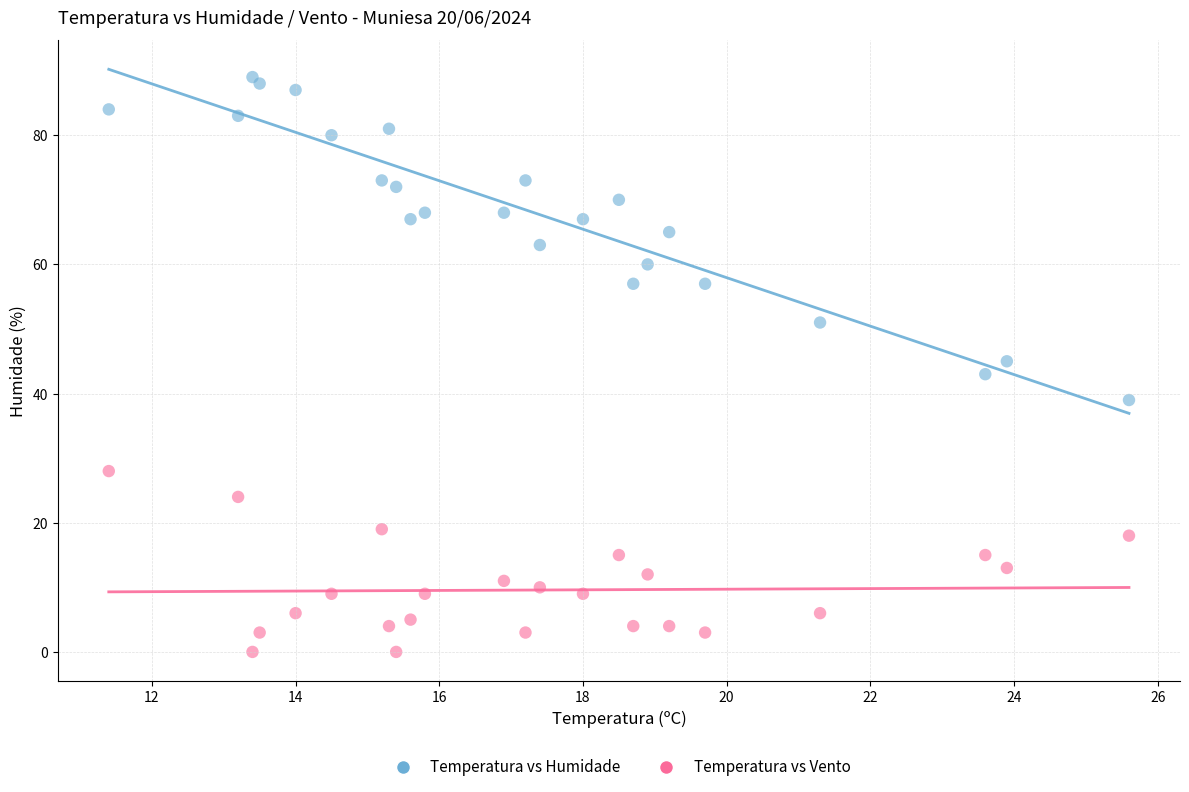

Across all data points, what is the range of Y values (max minus min)?

89